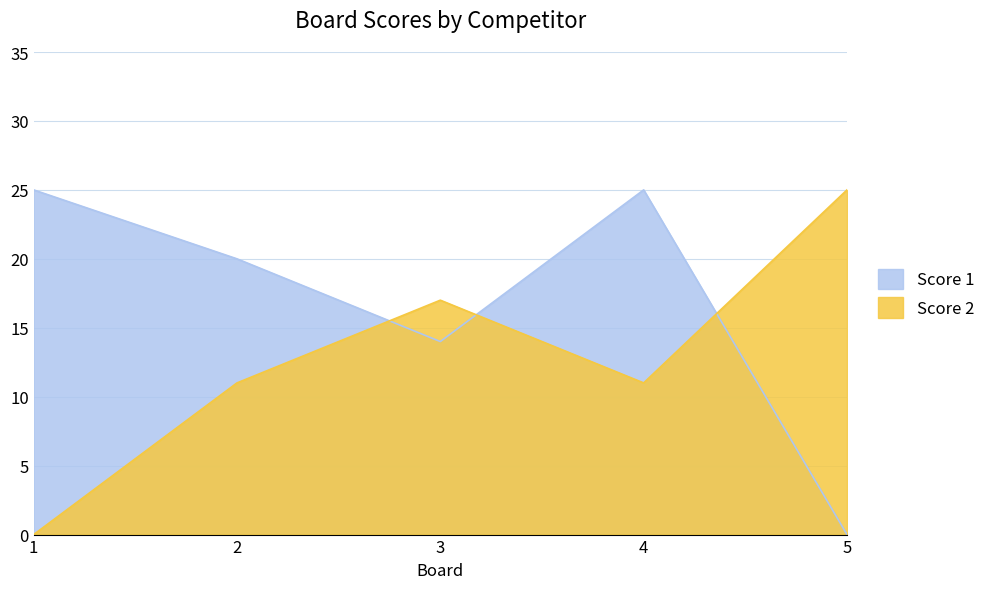

At which category does Score 1 reach its first local valley?

3